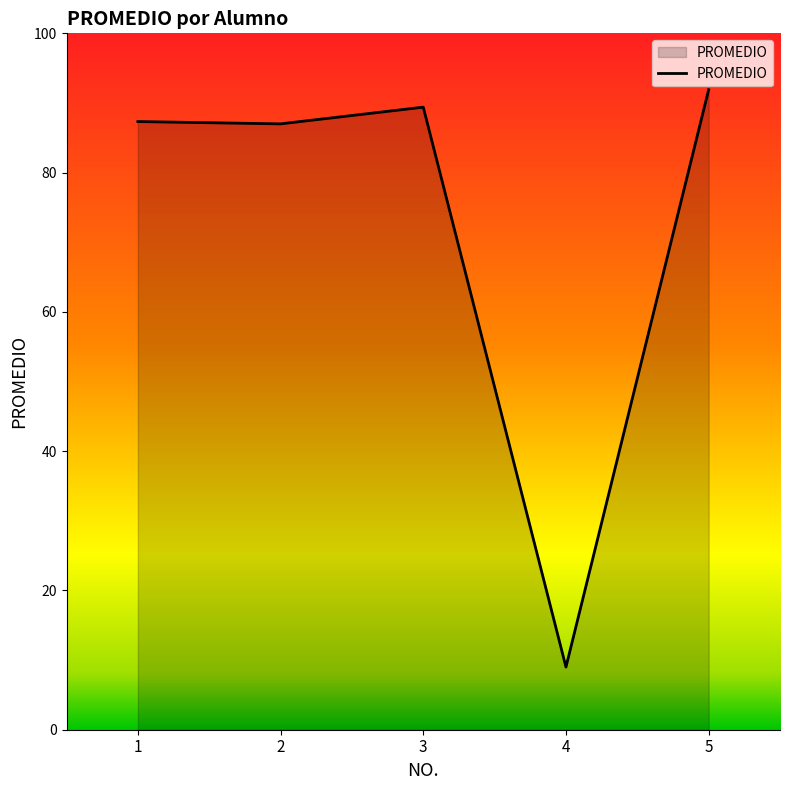

What is the difference between the maximum and minimum values?

82.9